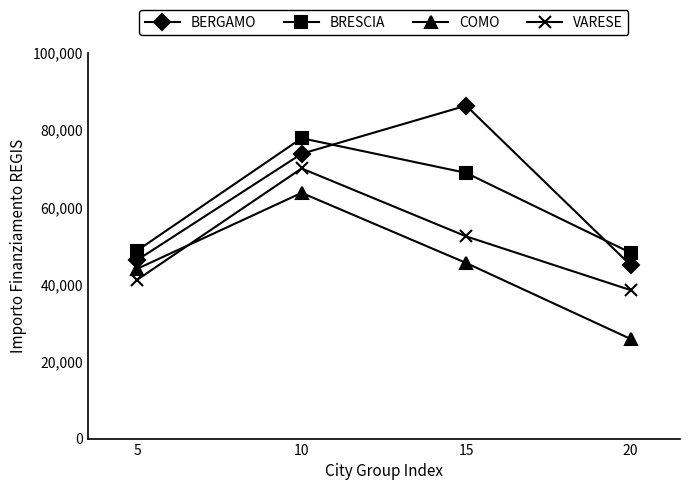

Reading left to right, transcribe all the data shown in this chart.

BERGAMO: 5=46312.5	10=73886.6	15=86371.0	20=44978.7
BRESCIA: 5=48776.3	10=77926.5	15=68925.6	20=48200.6
COMO: 5=44036.1	10=63747.5	15=45553.7	20=25842.4
VARESE: 5=41196.6	10=70077.9	15=52455.4	20=38513.5